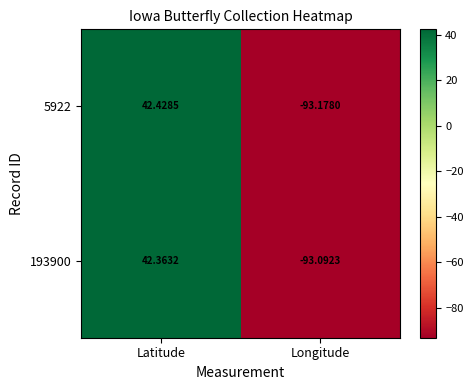

List the labels in order of 193900 value, smallest first.

Longitude, Latitude